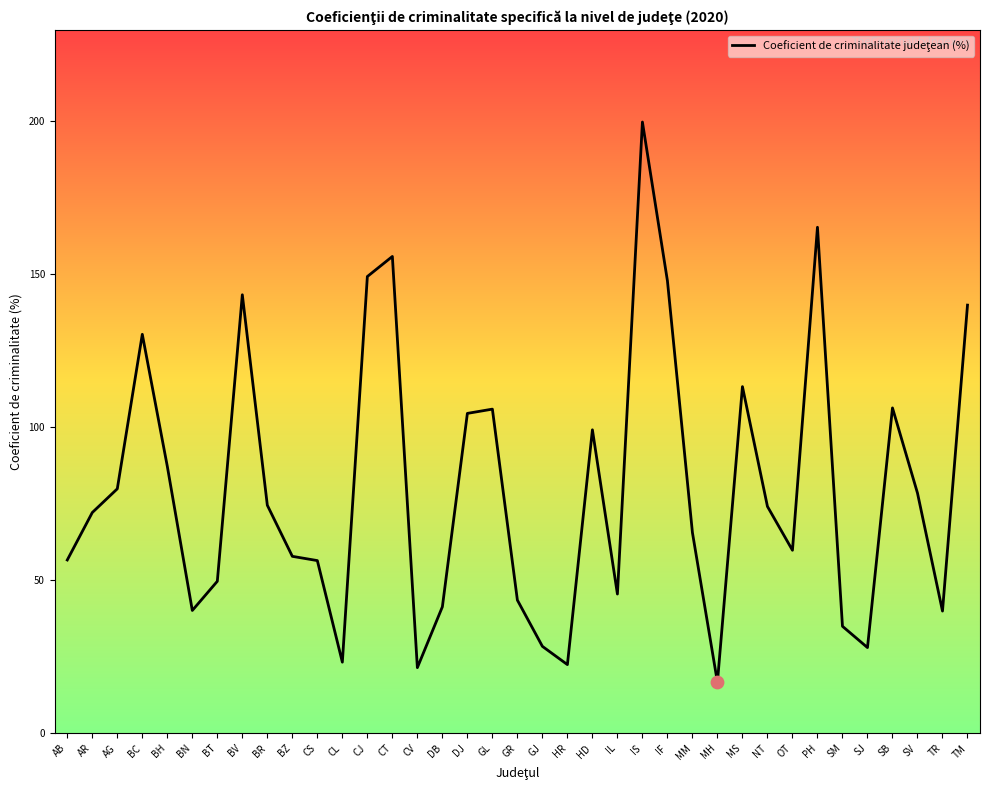

Which has a higher value, BH or IF?

IF